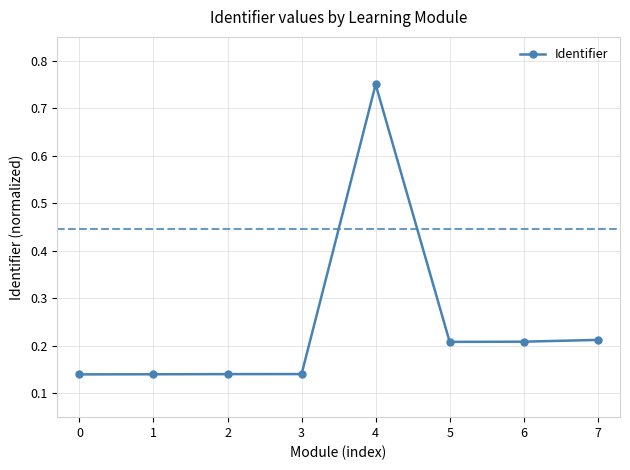

Count the number of data series in this chart.

1